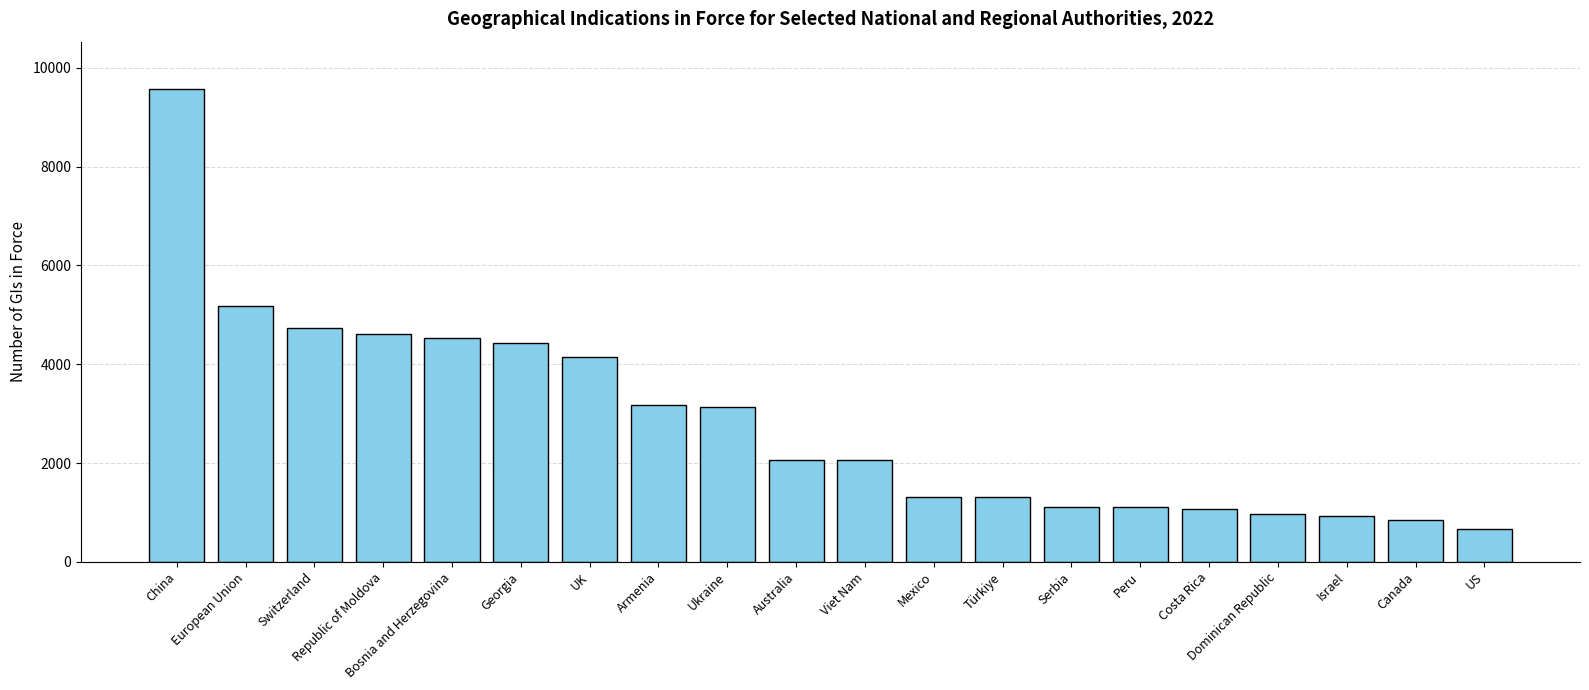

What is the value of the 11th bar from the left?

2055